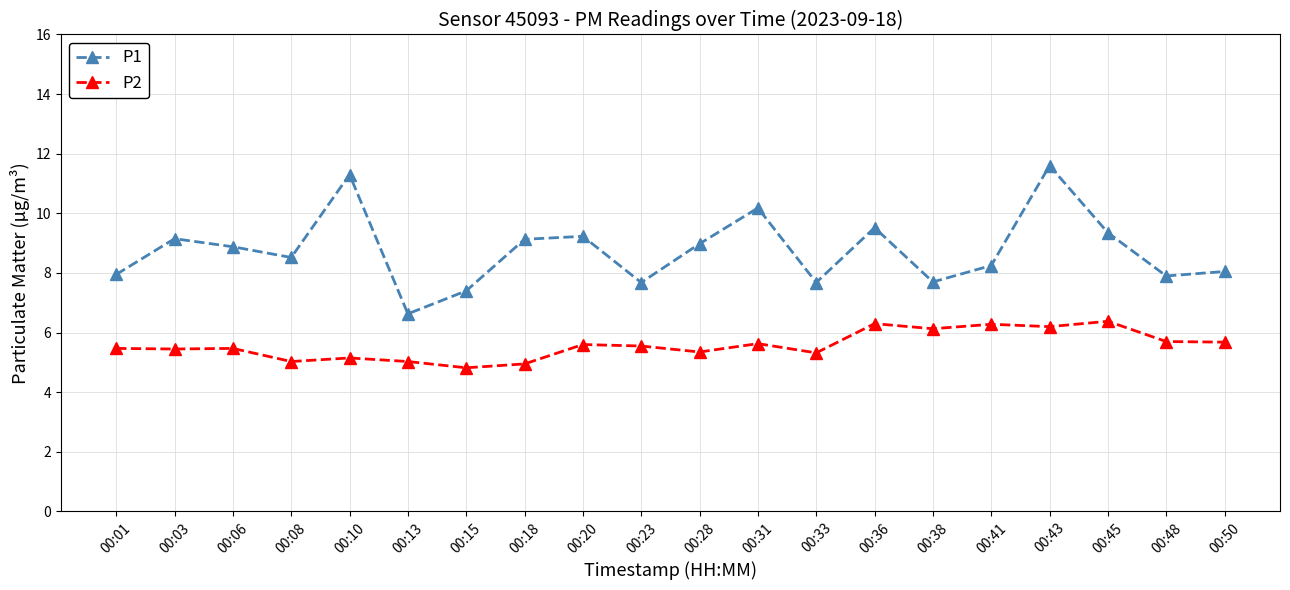

What is the value of the P2 point at the 9th from the left?

5.6